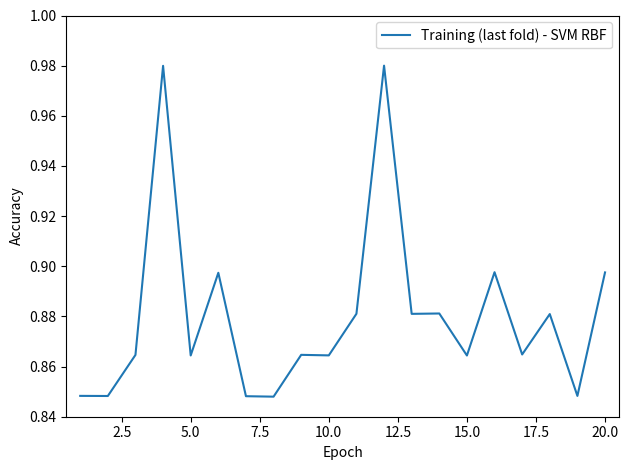

Does the chart have visible grid lines?

No